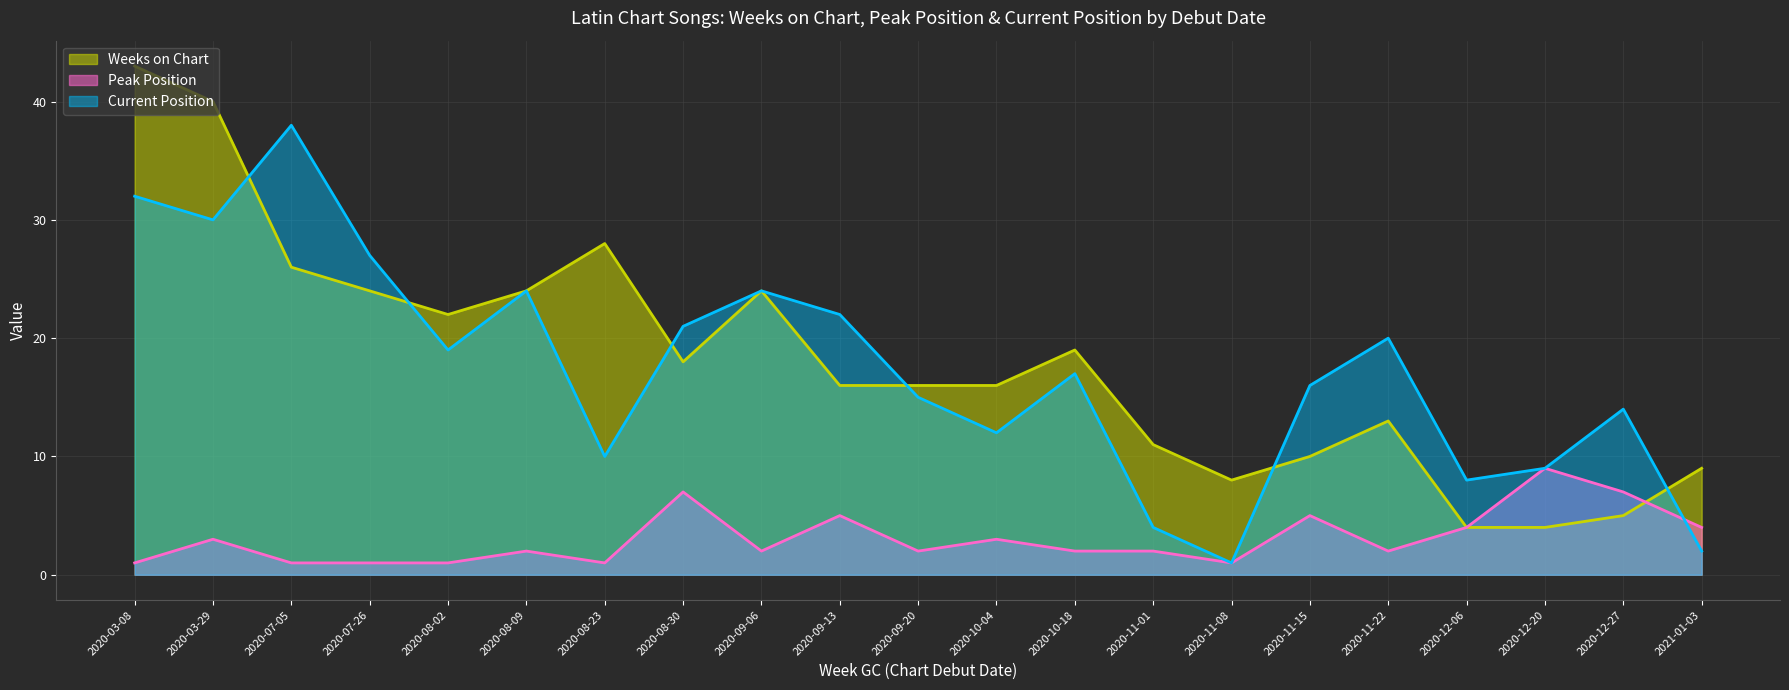

The Position series shows 27 at 2020-07-26. True or false?

True